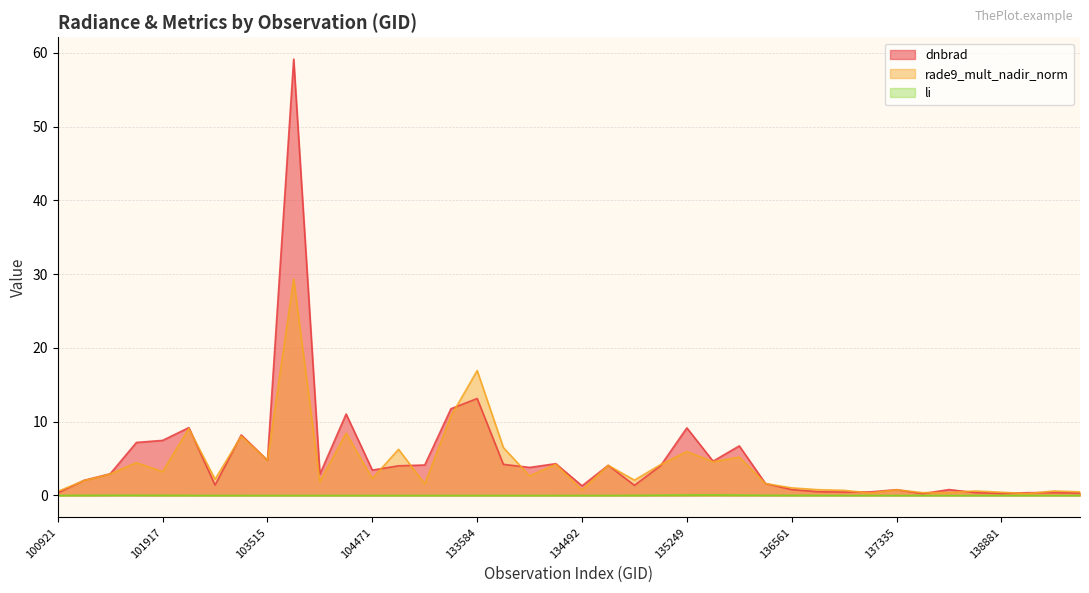

The rade9_mult_nadir_norm series shows 0.3 at 137142. True or false?

True